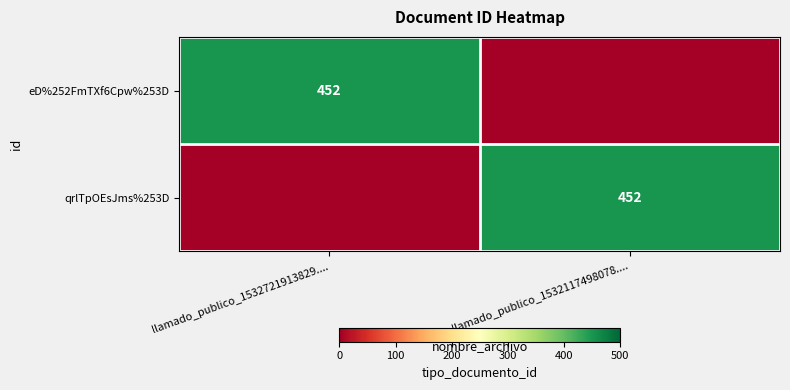

The value of qrlTpOEsJms%253D at llamado_publico_1532117498078.... is 118. True or false?

False